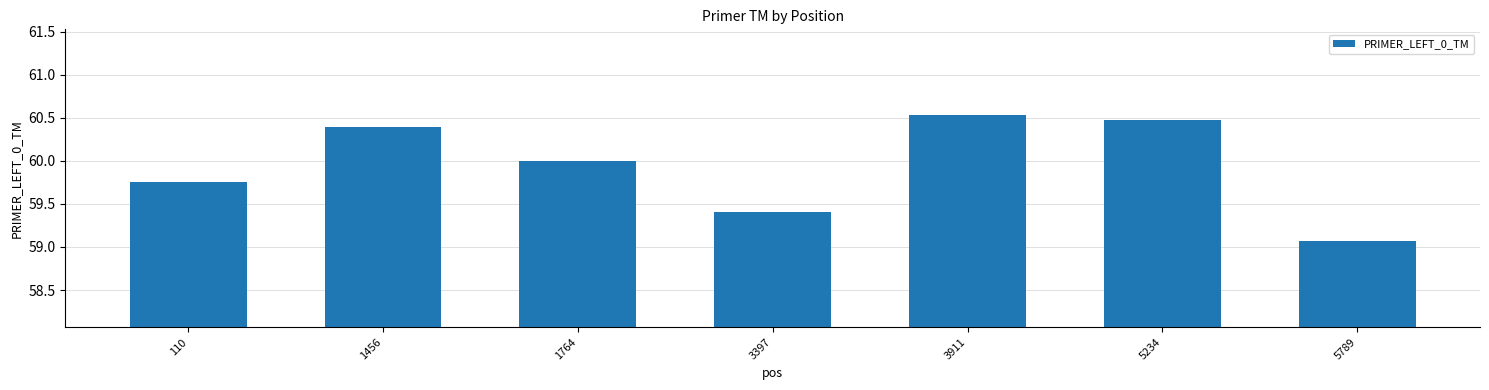

List the labels in order of value, largest first.

3911, 5234, 1456, 1764, 110, 3397, 5789